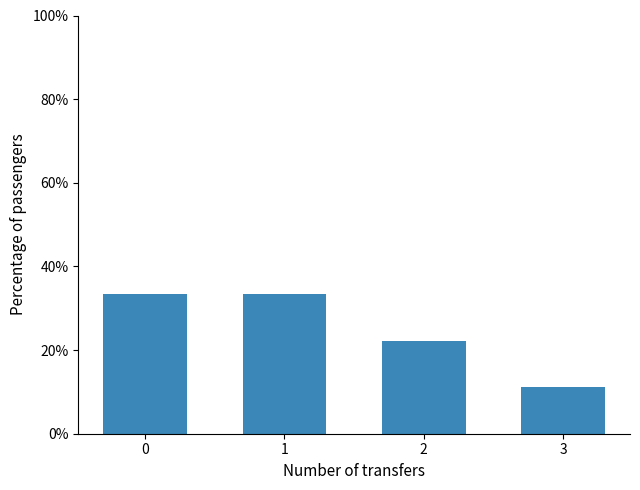

True or false: the data shows 33.3 at 1.

True